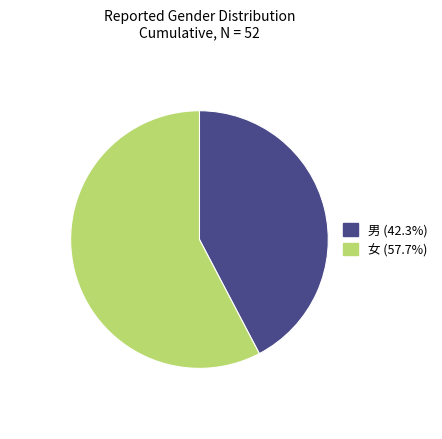

What is the majority slice?

女